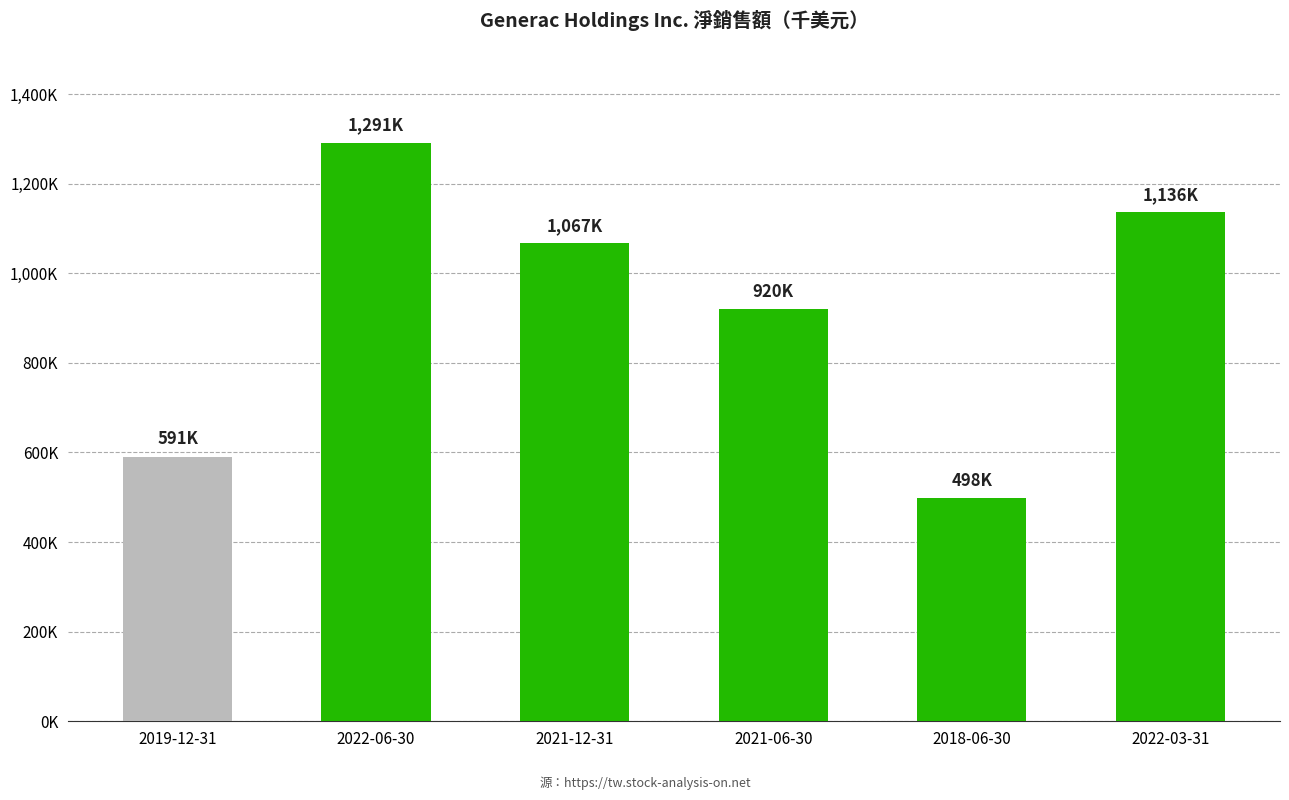

What is the maximum value shown in the chart?

1291391